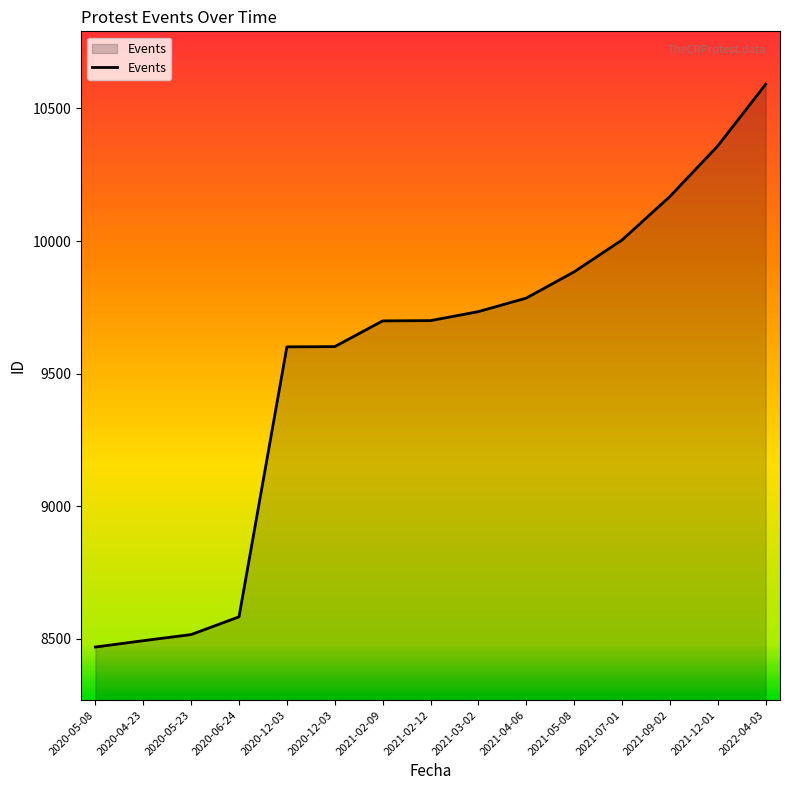

Does the chart have visible grid lines?

No